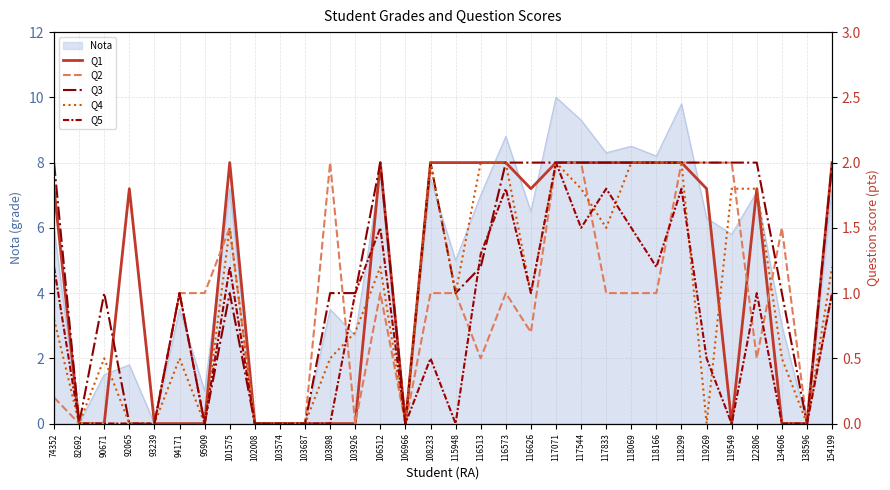

How many values in Q3 are above zero?

23